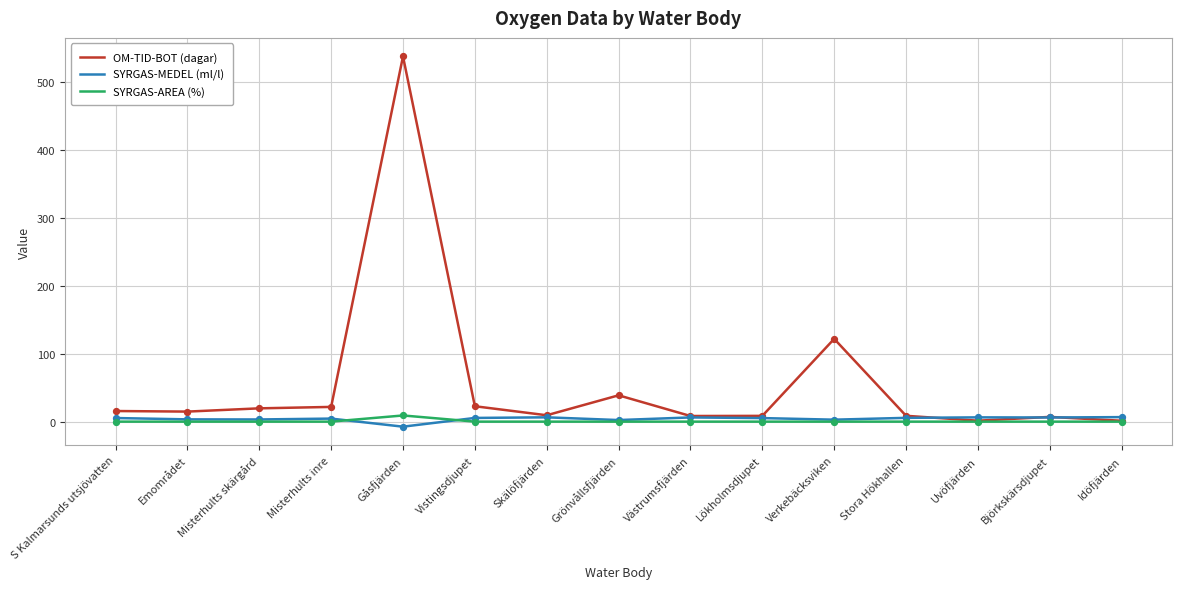

What are all the series names shown in the legend?

OM-TID-BOT (dagar), SYRGAS-MEDEL (ml/l), SYRGAS-AREA (%)